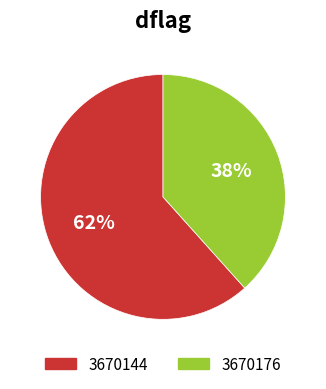

Combined, do 3670144 and 3670176 account for over 50%?

Yes